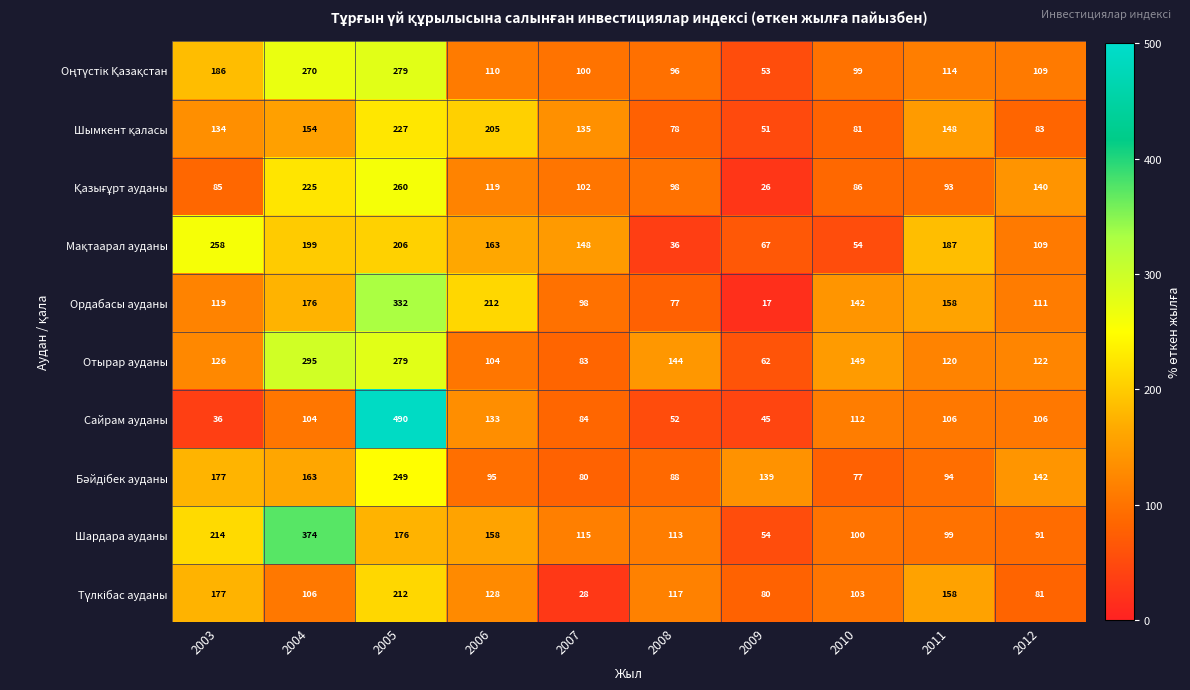

What is the minimum value shown in the chart?

17